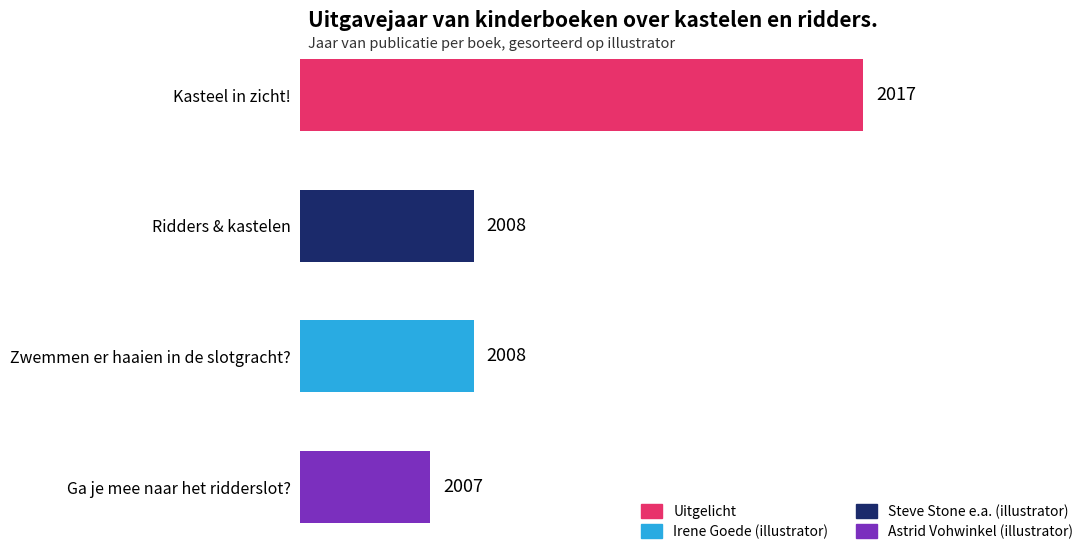

Are the bars horizontal?

Yes